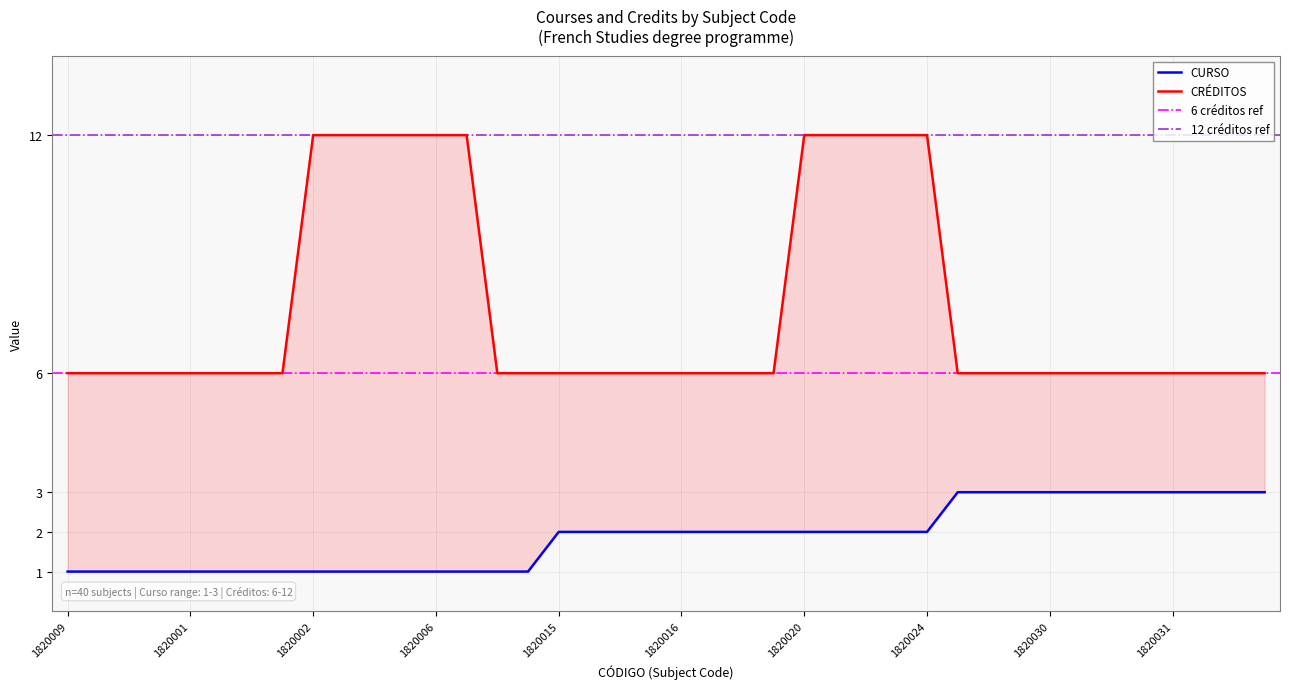

At how many categories does at least one series exceed 9?

11